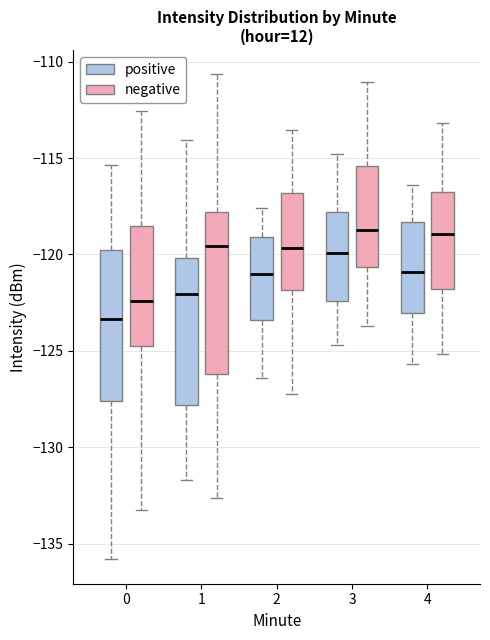

Reading left to right, read every box against the y-axis: the position of its median line, the range the box covers, and the ends of its whiskers. The values are not printed on the chart, so give them approximately, as read against the axis.

0 (positive): median -123.5, box -127.5 to -120.0, whiskers -136.0 to -115.5
0 (negative): median -122.5, box -125.0 to -118.5, whiskers -133.0 to -112.5
1 (positive): median -122.0, box -128.0 to -120.0, whiskers -131.5 to -114.0
1 (negative): median -119.5, box -126.0 to -118.0, whiskers -132.5 to -110.5
2 (positive): median -121.0, box -123.5 to -119.0, whiskers -126.5 to -117.5
2 (negative): median -119.5, box -122.0 to -117.0, whiskers -127.0 to -113.5
3 (positive): median -120.0, box -122.5 to -118.0, whiskers -124.5 to -115.0
3 (negative): median -118.5, box -120.5 to -115.5, whiskers -123.5 to -111.0
4 (positive): median -121.0, box -123.0 to -118.5, whiskers -125.5 to -116.5
4 (negative): median -119.0, box -122.0 to -117.0, whiskers -125.0 to -113.0